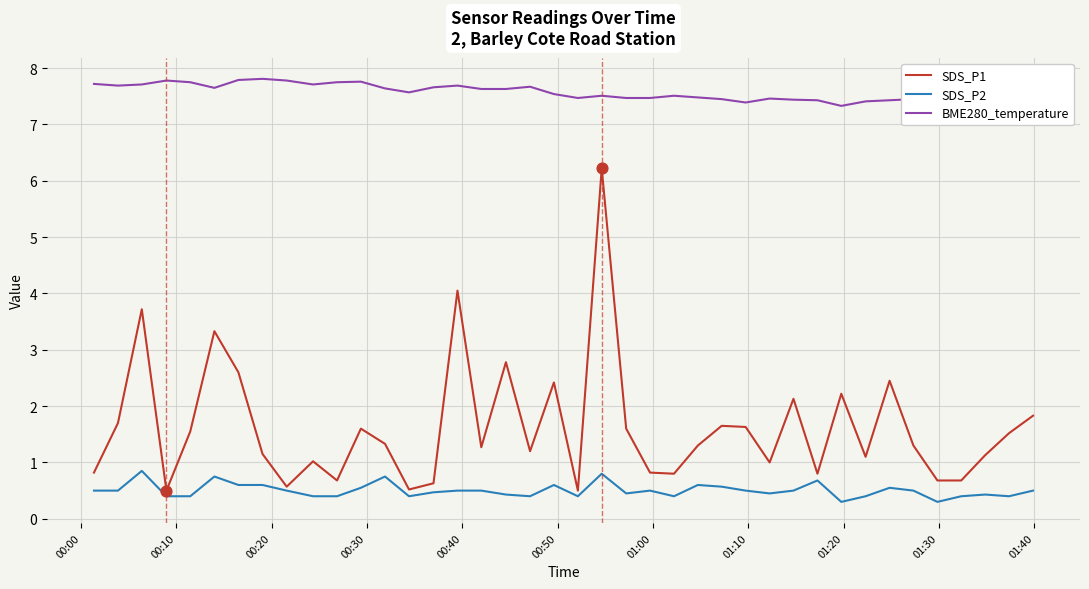

Which series has the largest Y range (max minus min)?

SDS_P1